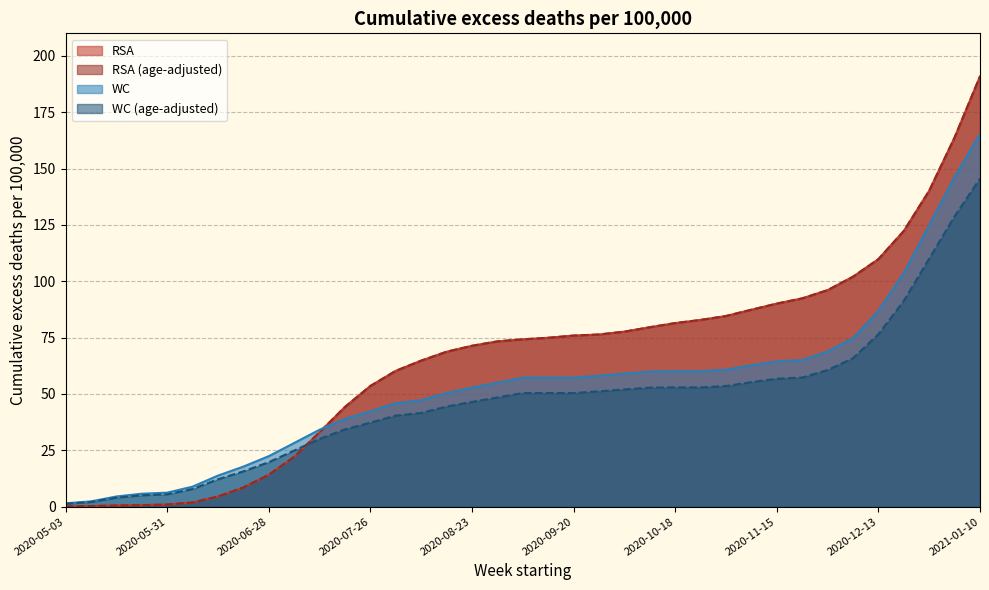

True or false: WC and RSA_adj cross at least once.

True